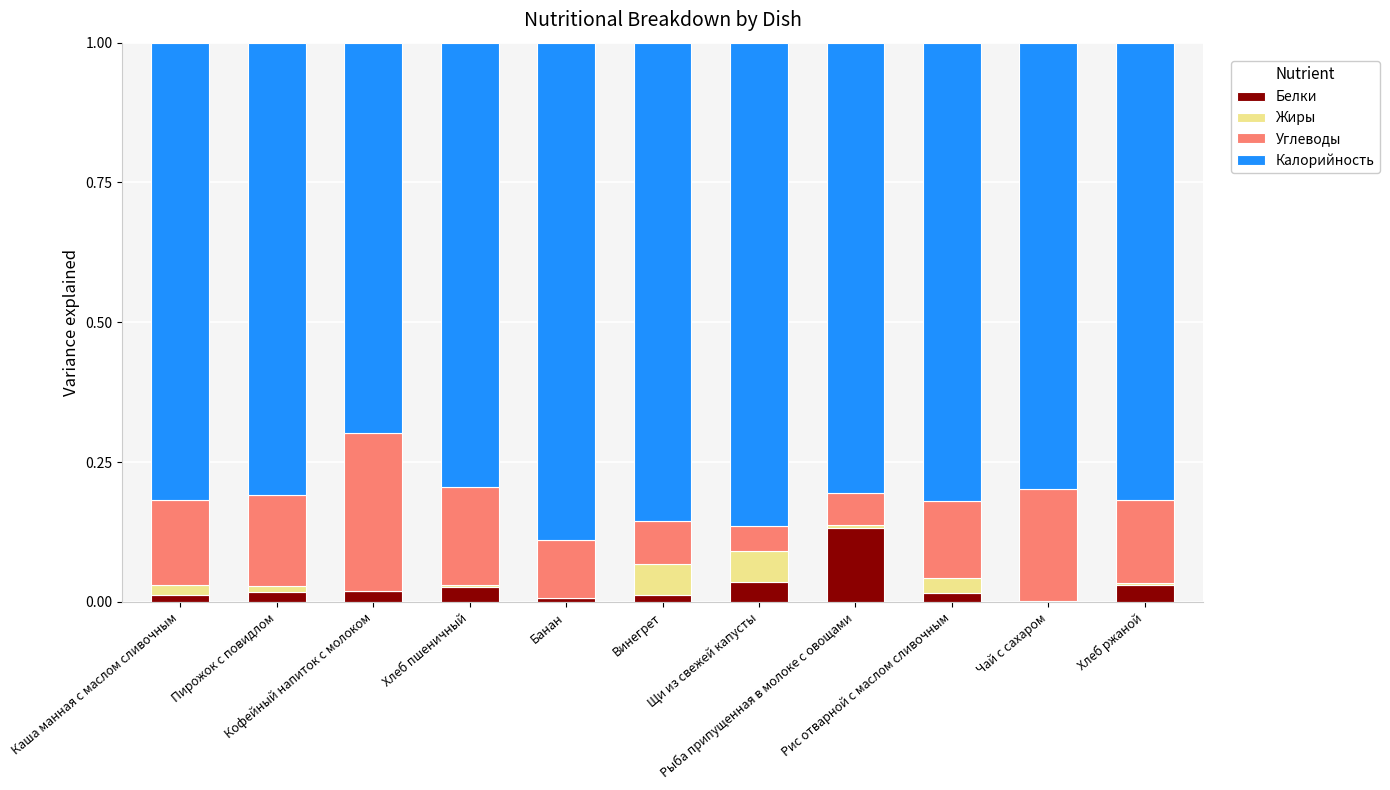

What are all the series names shown in the legend?

Белки, Жиры, Углеводы, Калорийность